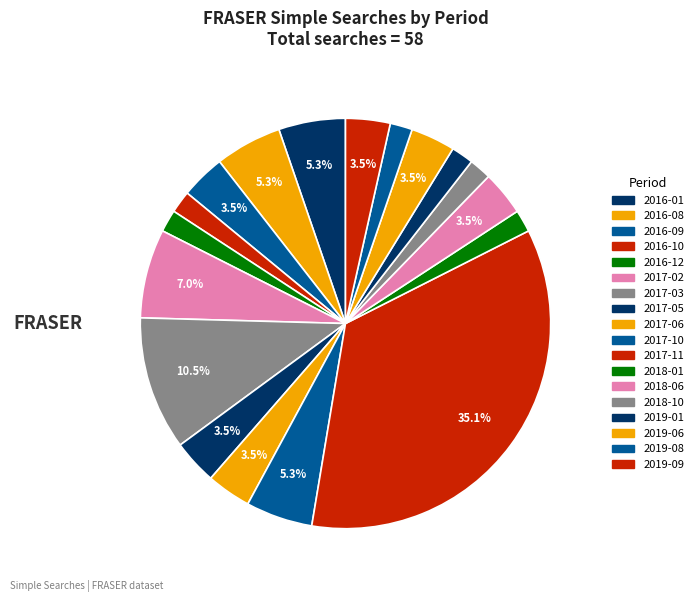

Which category has the smallest portion of the pie?

2016-10